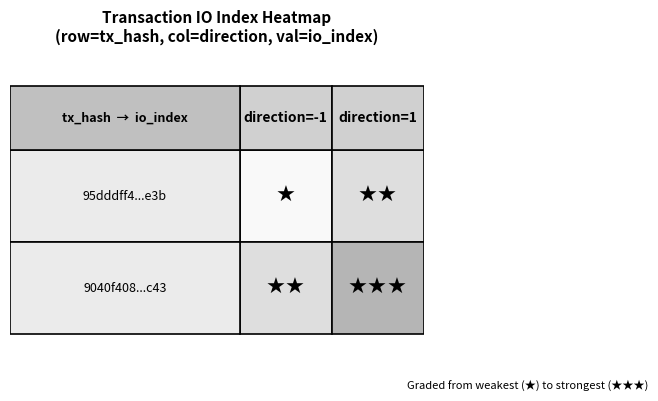

Which series changed the most between -1 and 1?

95dddff408a8677f1cfe57c50e03352a6815e3b